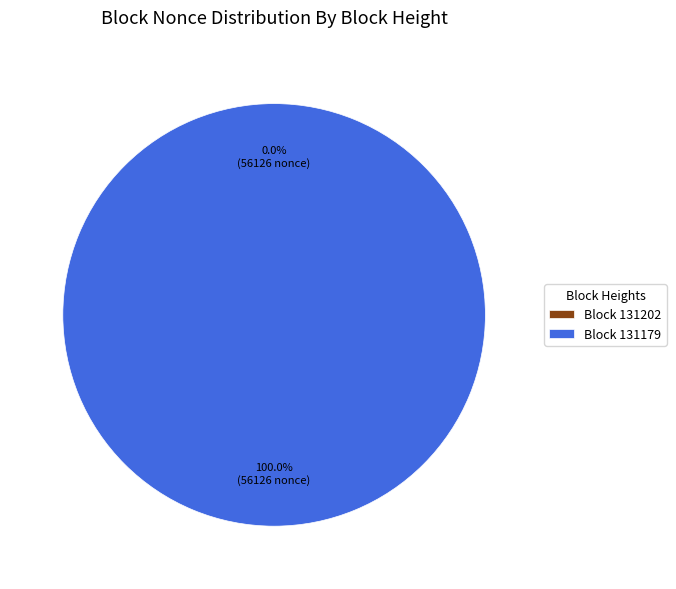

Which category accounts for the majority?

Block 131179